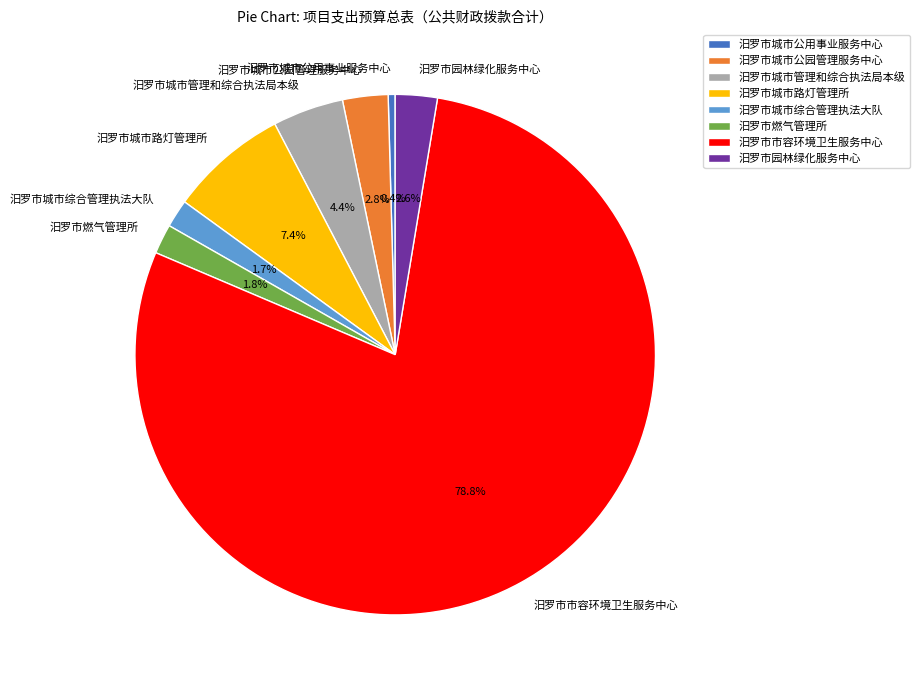

What is the smallest slice in the pie chart?

汨罗市城市公用事业服务中心